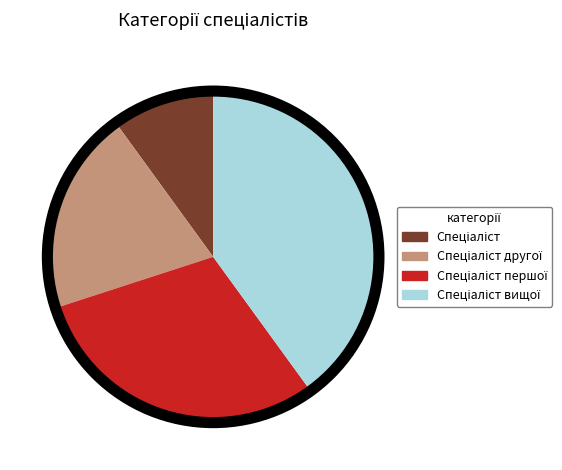

Is there a majority slice in this chart?

No